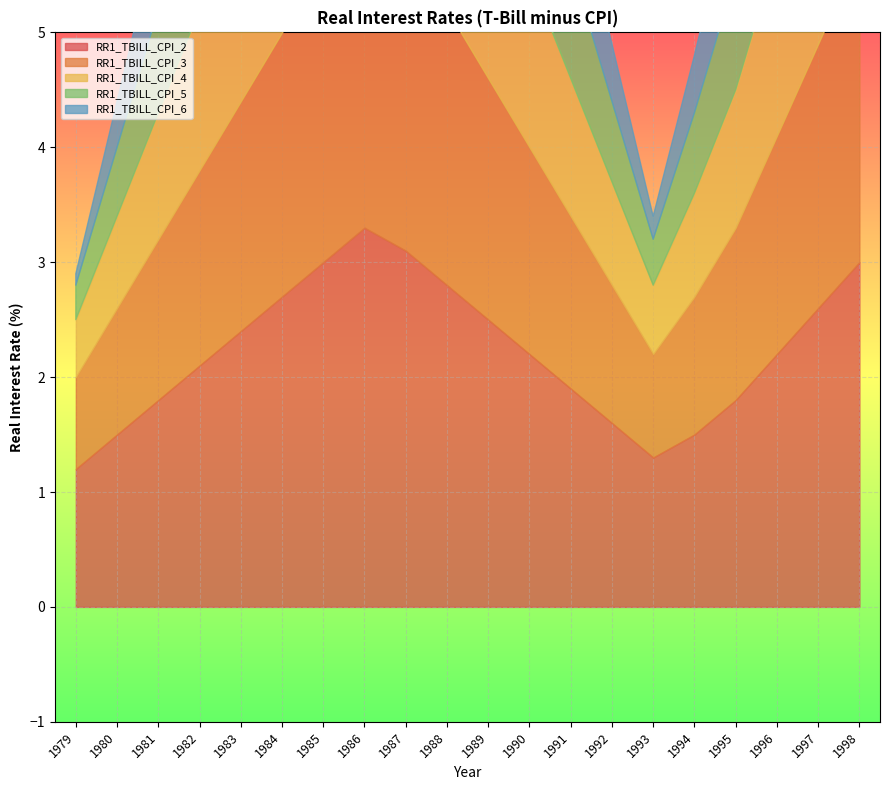

In RR1_TBILL_CPI_2, how many points are lower than both neighbors (excluding endpoints)?

1